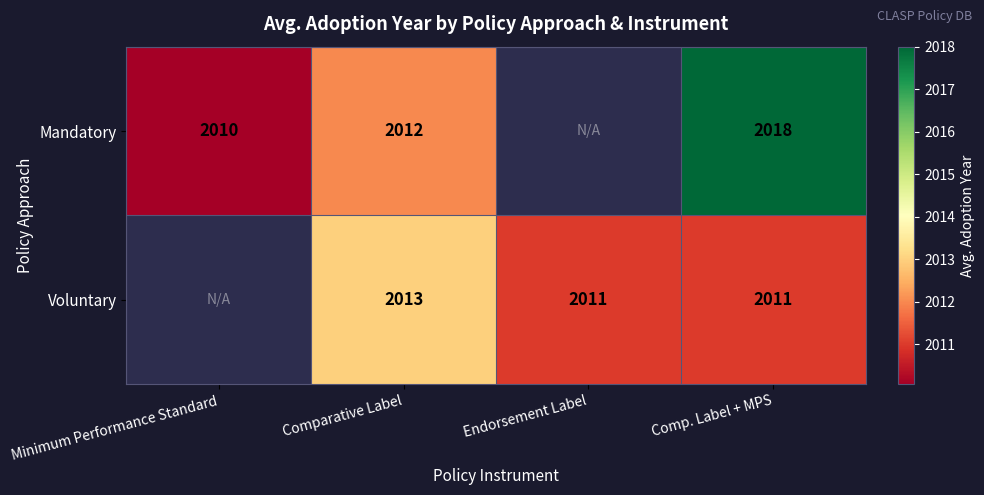

Rank the series at Comparative Label from lowest to highest value.

Mandatory, Voluntary